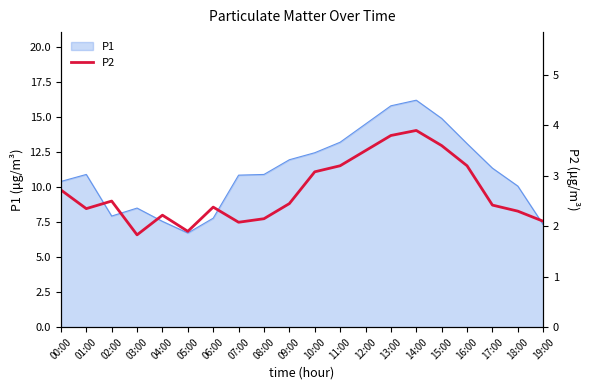

Is it true that P1 equals 8.5 at 03:00?

True